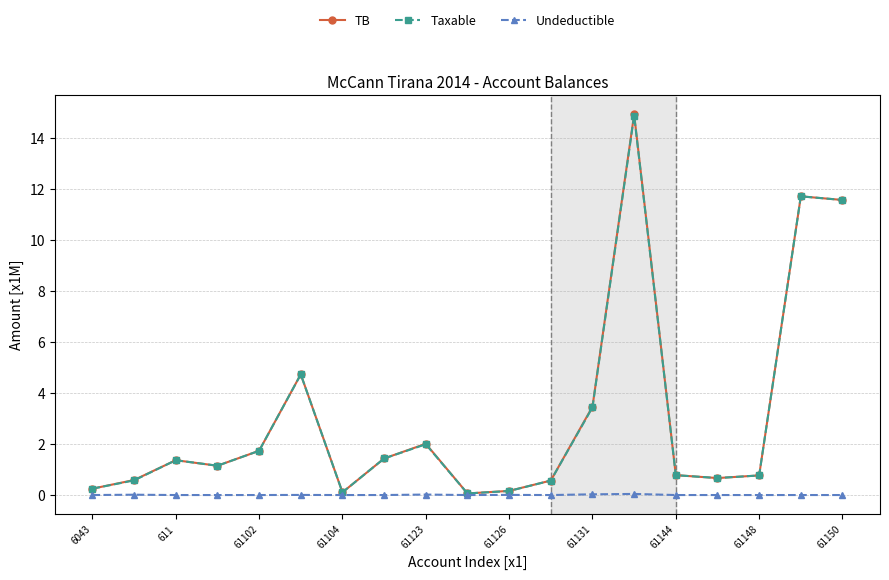

At how many categories does at least one series exceed 4?

4